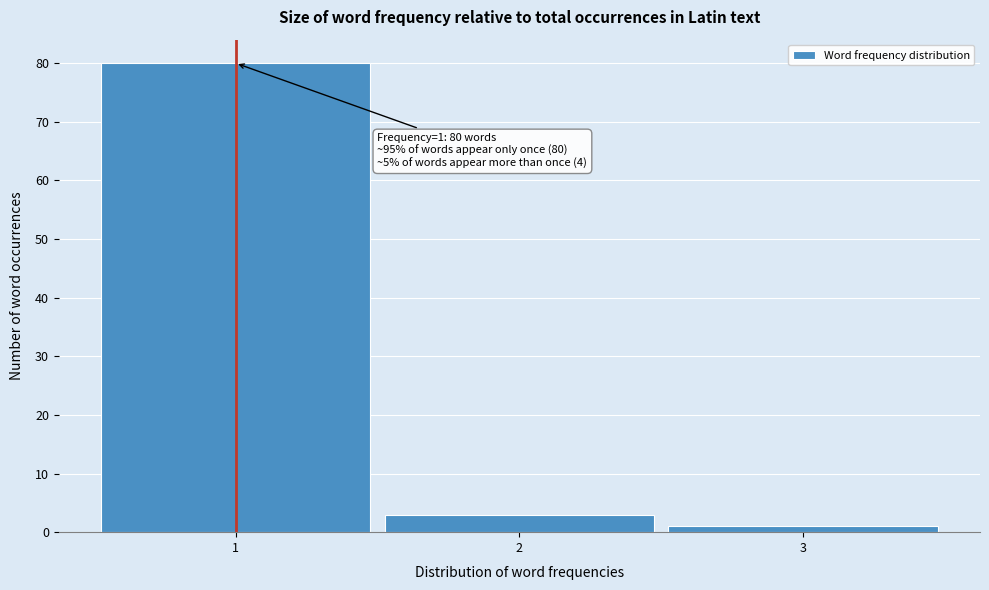

Over which range of the x-axis is the bar tallest?

0.5 to 1.5